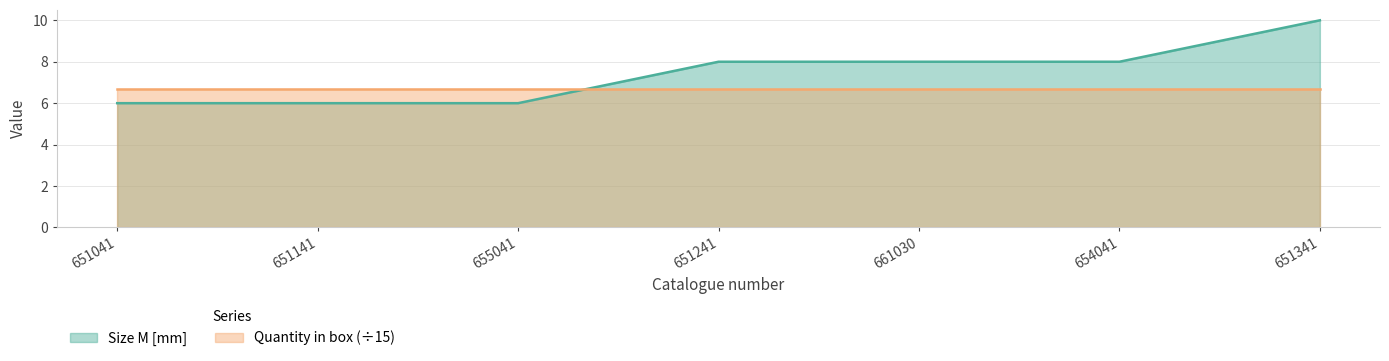

Reading left to right, list all the values displayed in this chart.

6	6	6	8	8	8	10